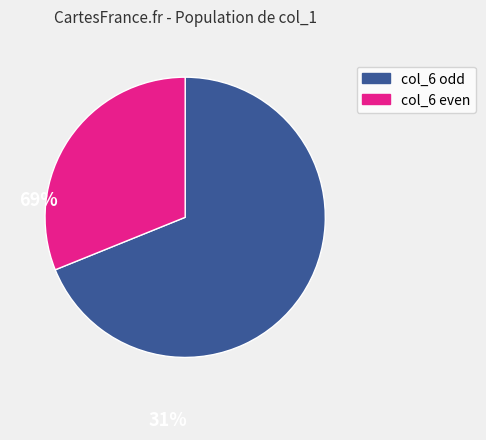

Is there a majority slice in this chart?

Yes